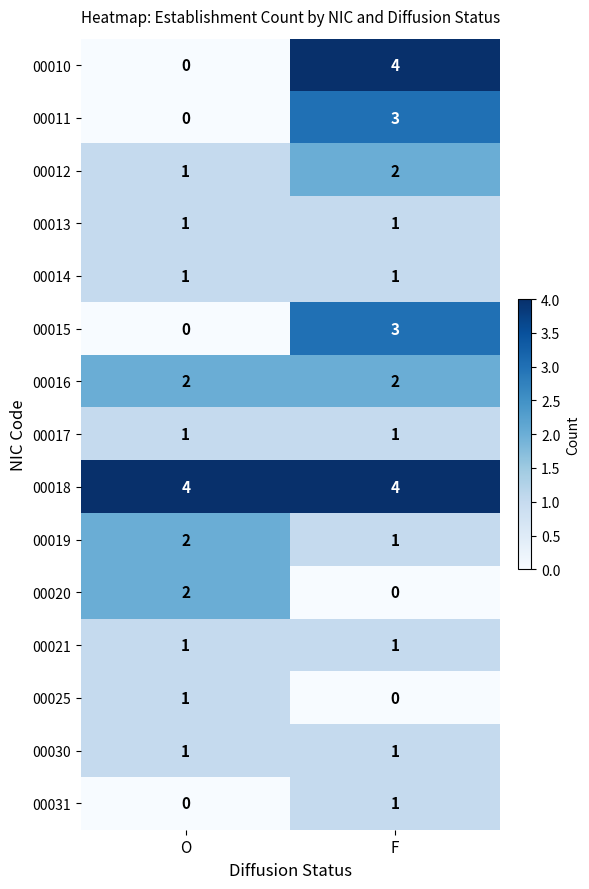

List the labels in order of 00012 value, smallest first.

O, F